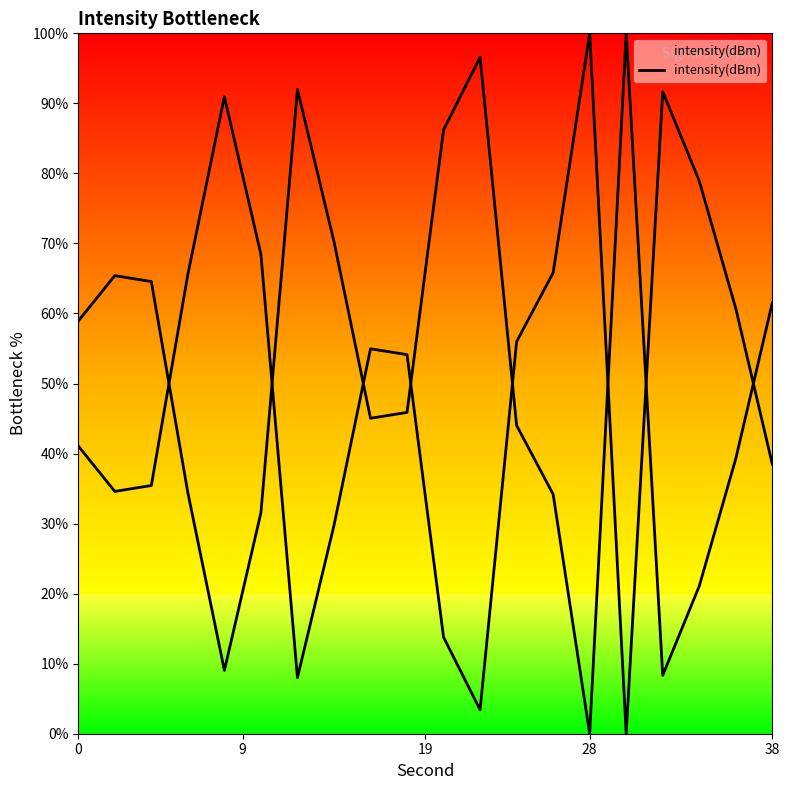

Reading left to right, extract all data points from this chart.

41.1	34.6	35.4	65.6	91.0	68.4	8.0	29.7	55.0	54.1	13.8	3.4	56.0	65.8	100.0	0.0	91.7	78.9	60.7	38.5